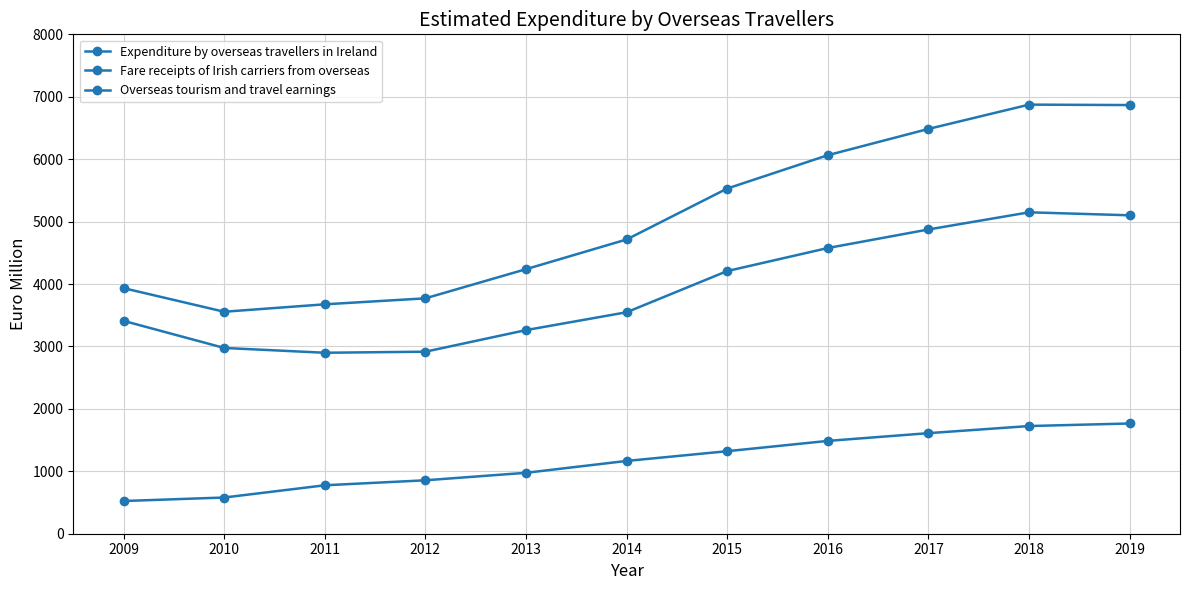

How many lines are shown in the chart?

3